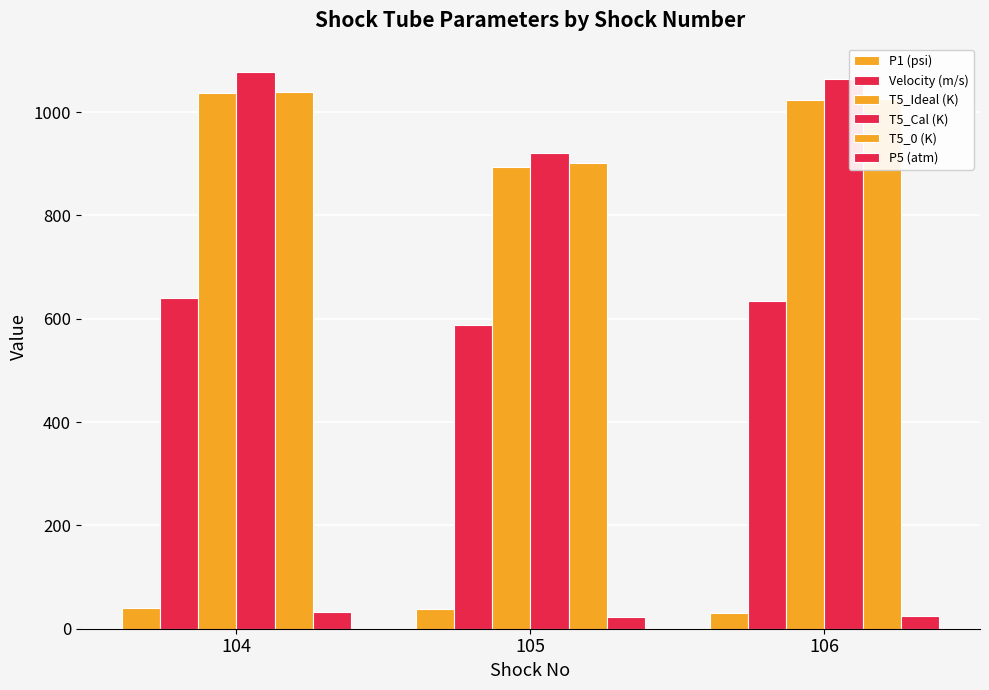

Are the bars grouped side by side (vs. stacked)?

Yes